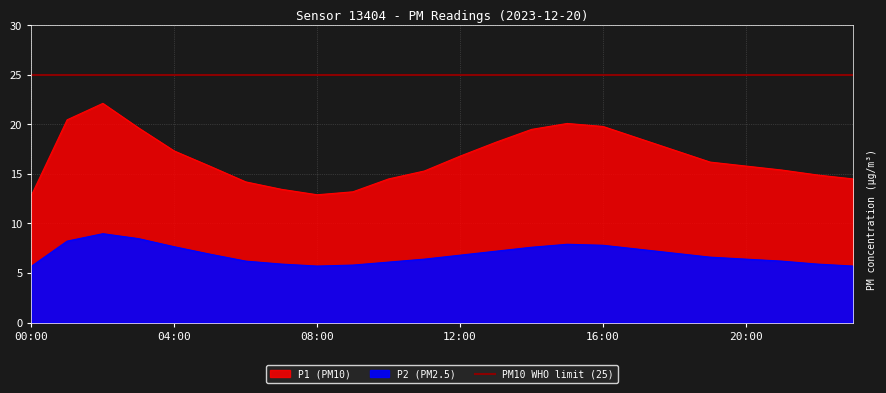

Which series has the largest range (max minus min)?

P1